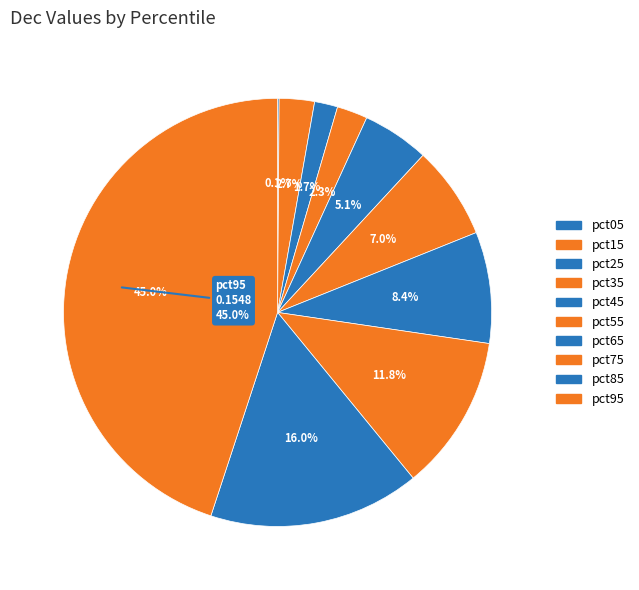

How many slices are in this pie chart?

10